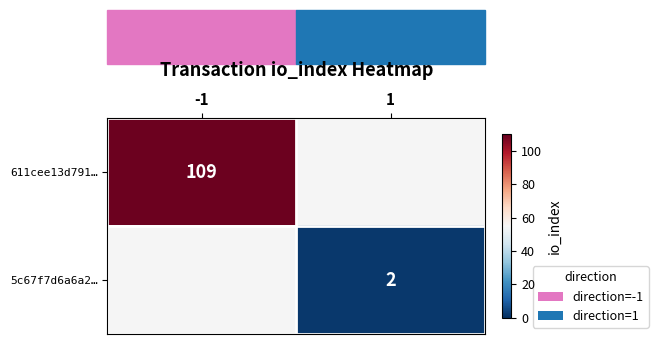

Is it true that 611cee13d791… equals 42 at -1?

False